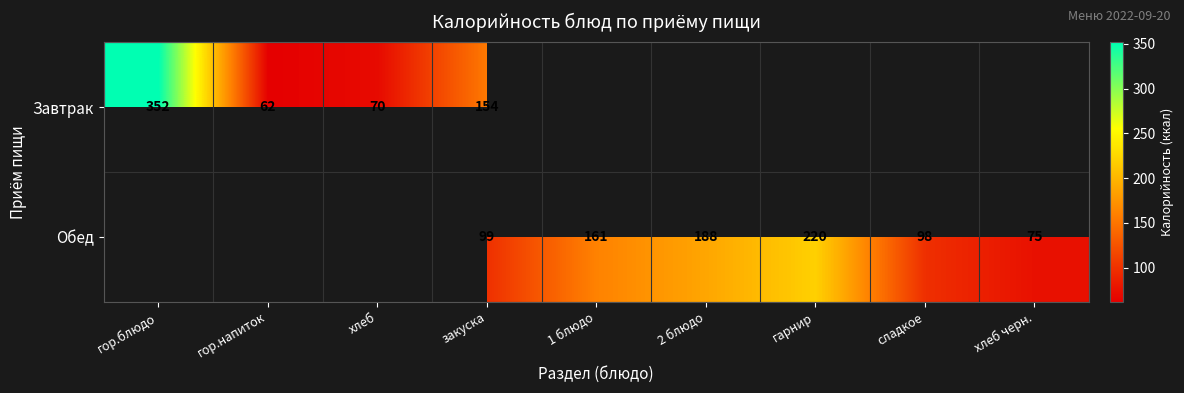

Is it true that Завтрак equals 264 at закуска?

False